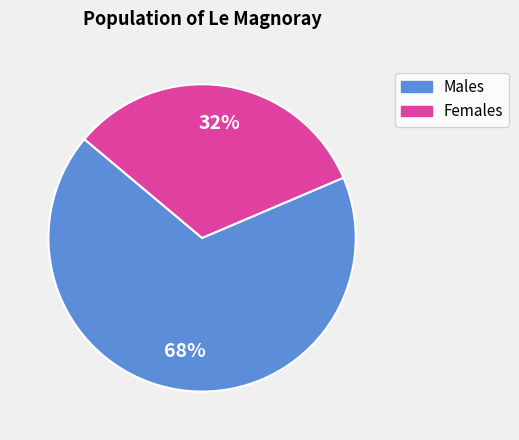

Is there a majority slice in this chart?

Yes